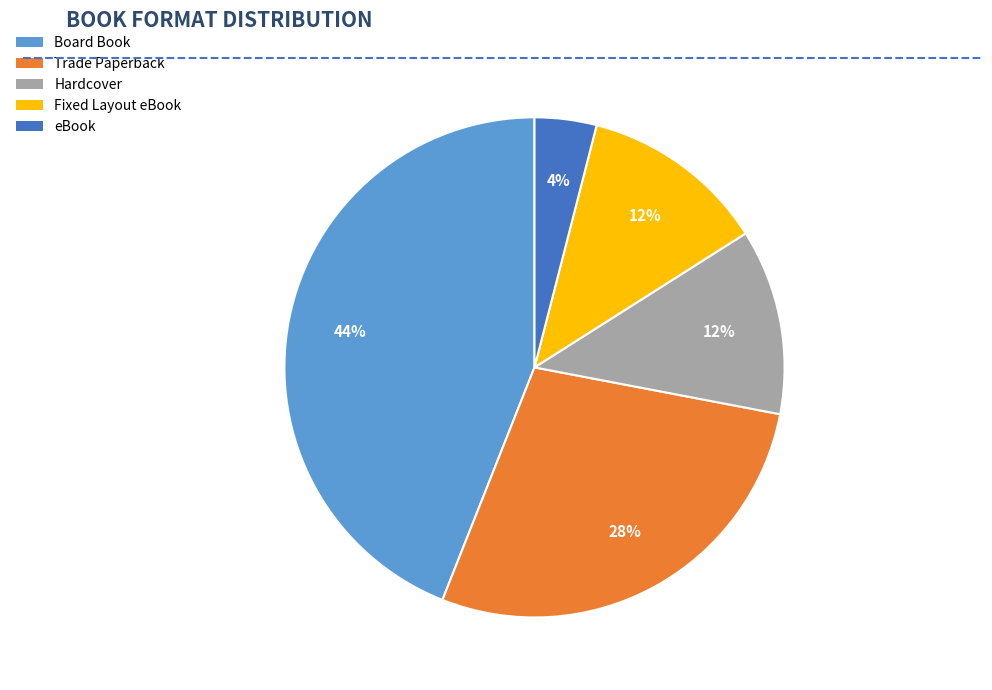

True or false: Trade Paperback accounts for 39% of the total.

False